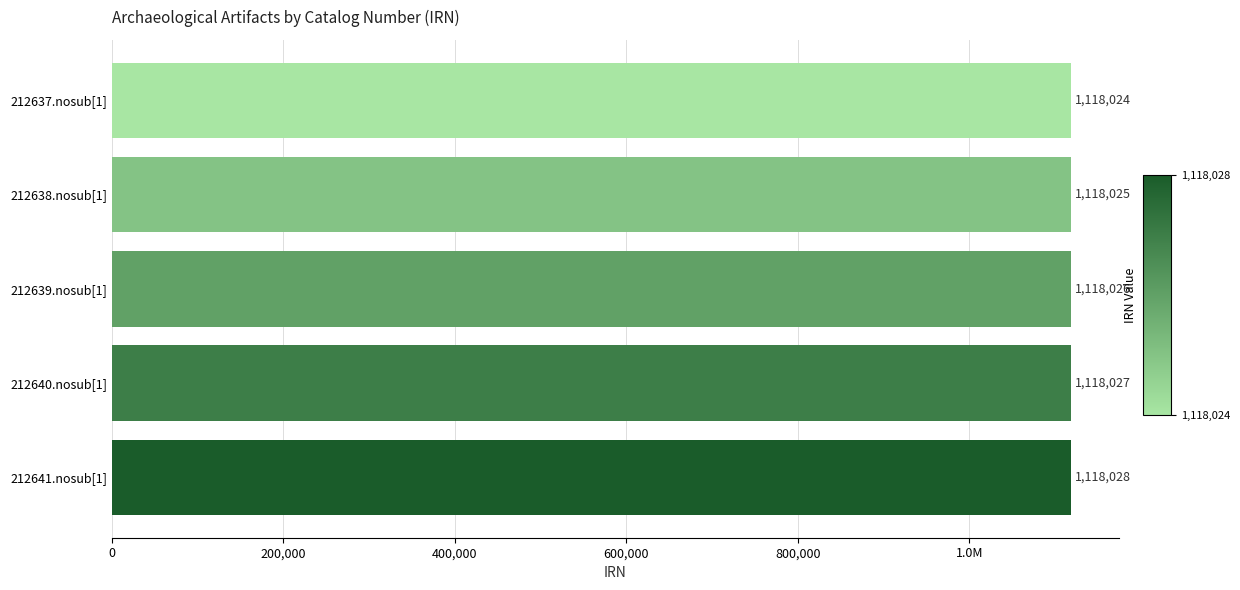

How many bars are there in total?

5